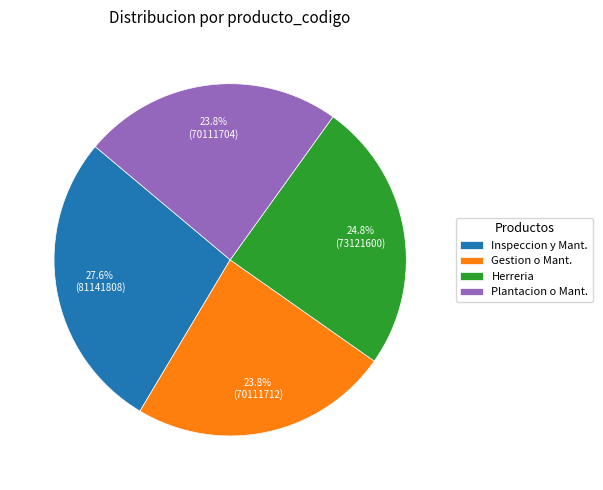

What is the ratio of the value at Gestion o Mant. to the value at Herreria?

1.0